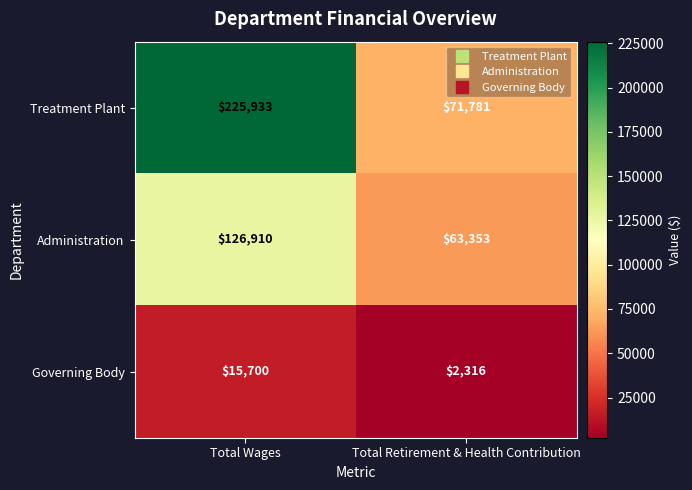

Reading left to right, what are all the values shown in this chart?

Treatment Plant: 225933	71781
Administration: 126910	63353
Governing Body: 15700	2316